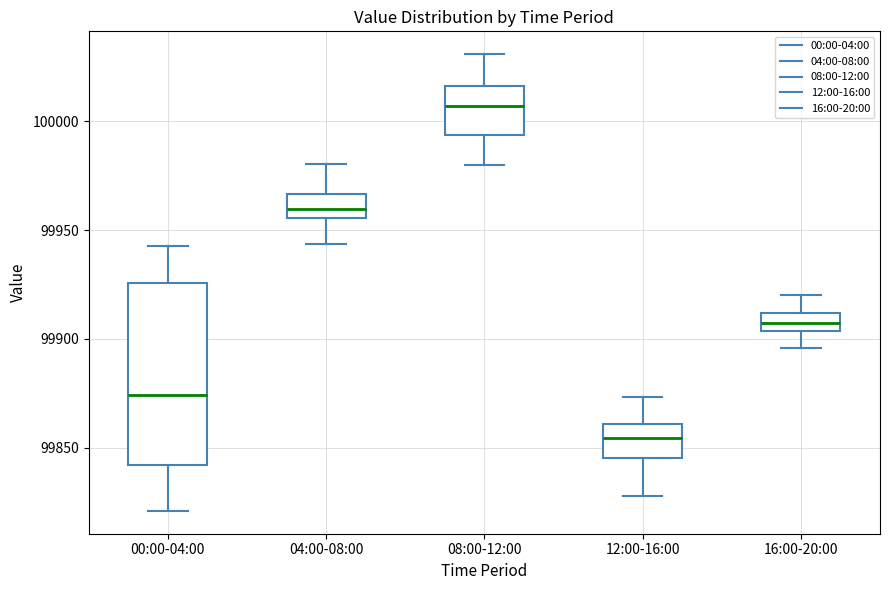

Which box has the highest median line?

08:00-12:00